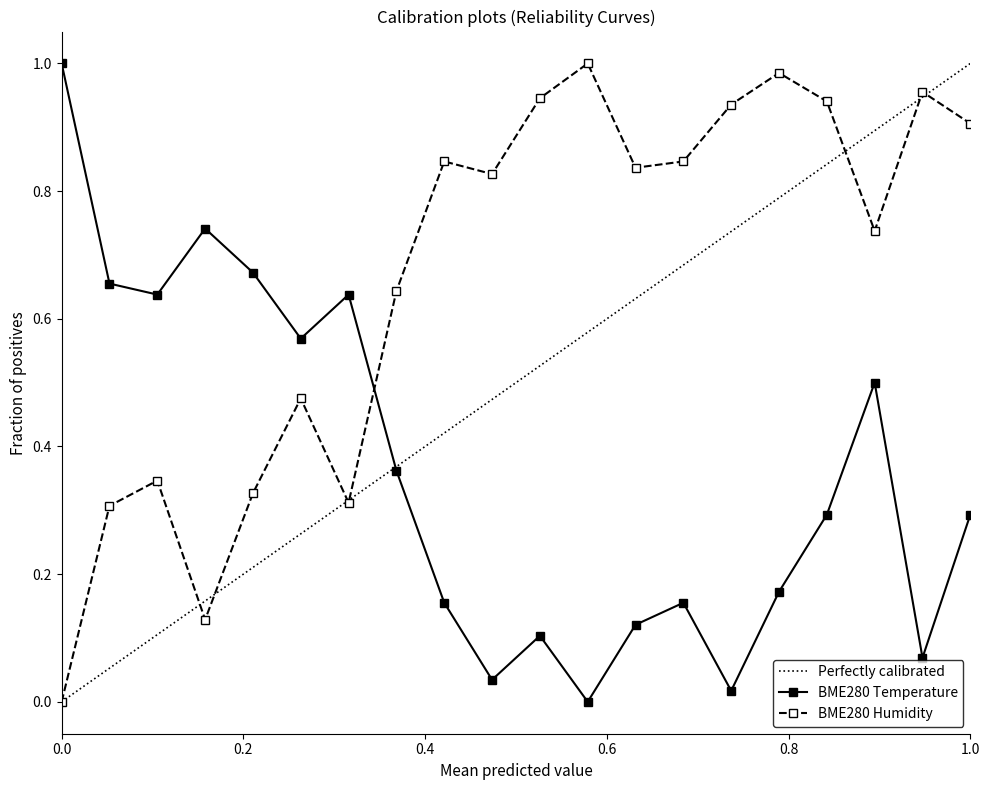

In BME280 Temperature, how many points are lower than both neighbors (excluding endpoints)?

6